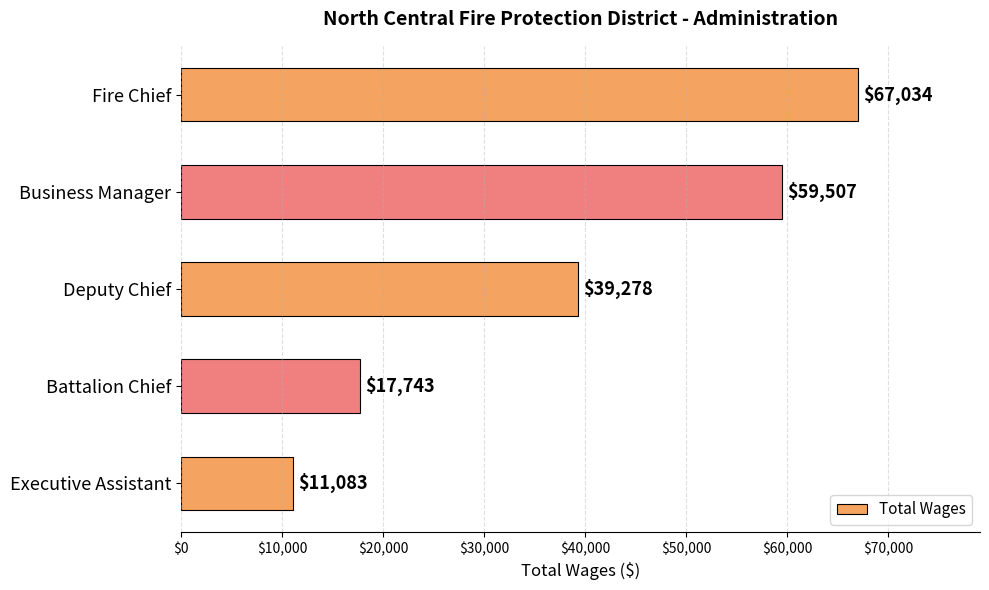

What is the sum of all values?

194645